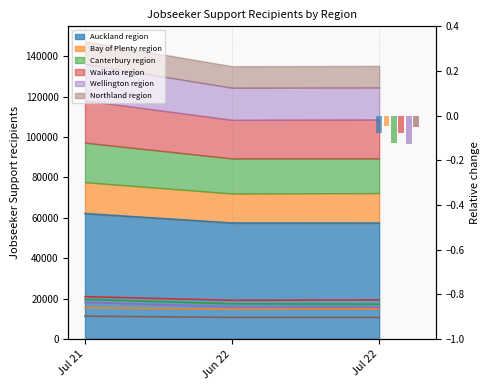

Reading left to right, what are all the values shown in this chart?

Auckland region: Jul 21=62085	Jun 22=57405	Jul 22=57393
Bay of Plenty region: Jul 21=15534	Jun 22=14613	Jul 22=14826
Canterbury region: Jul 21=19575	Jun 22=17376	Jul 22=17205
Waikato region: Jul 21=20925	Jun 22=19122	Jul 22=19308
Wellington region: Jul 21=18078	Jun 22=15909	Jul 22=15816
Northland region: Jul 21=11259	Jun 22=10644	Jul 22=10665